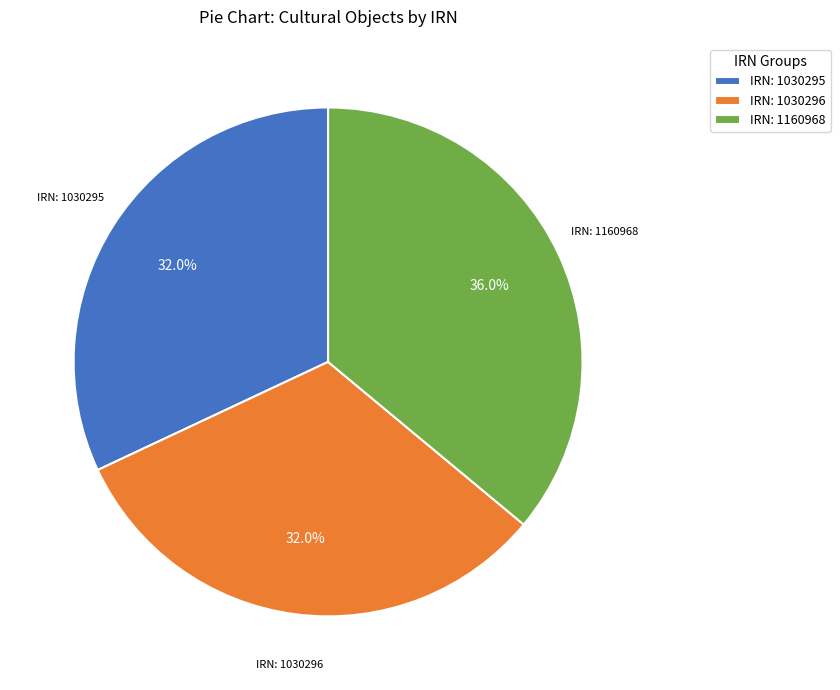

Is there a majority slice in this chart?

No